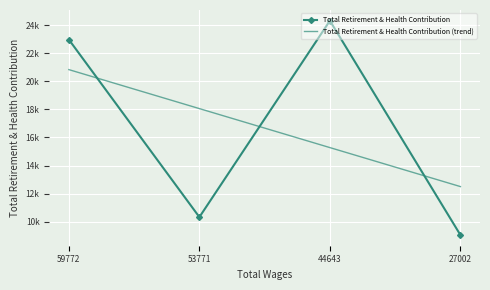

How many distinct data groups are displayed?

1